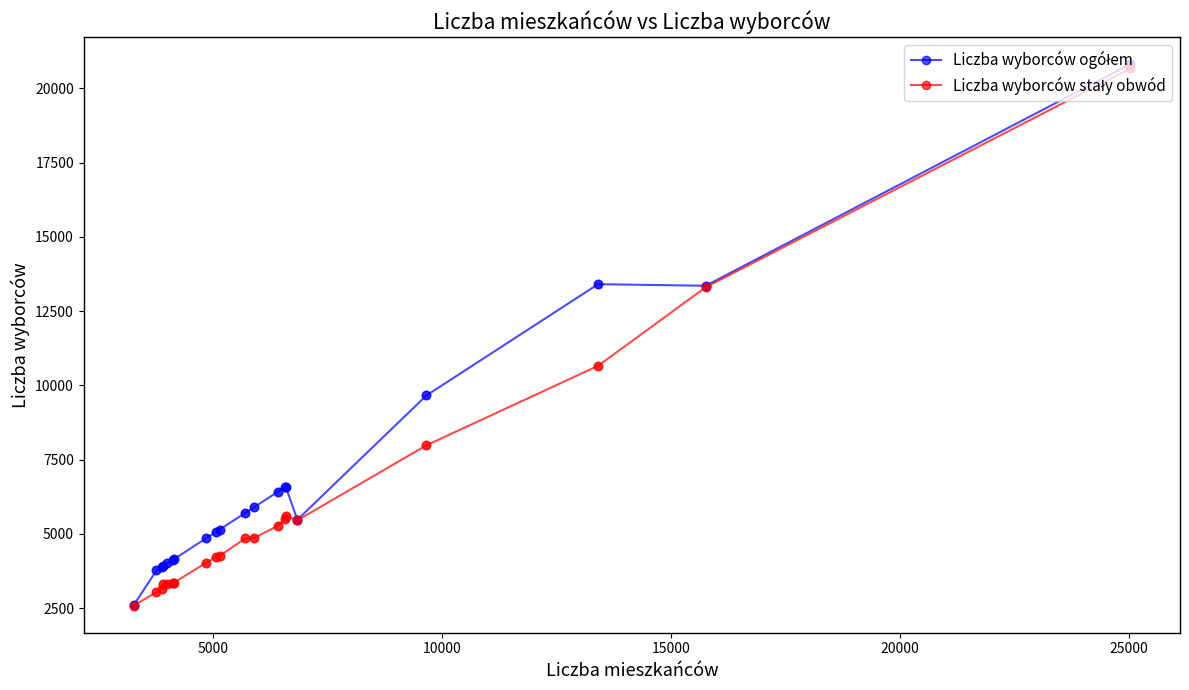

At how many categories does at least one series exceed 12434?

3